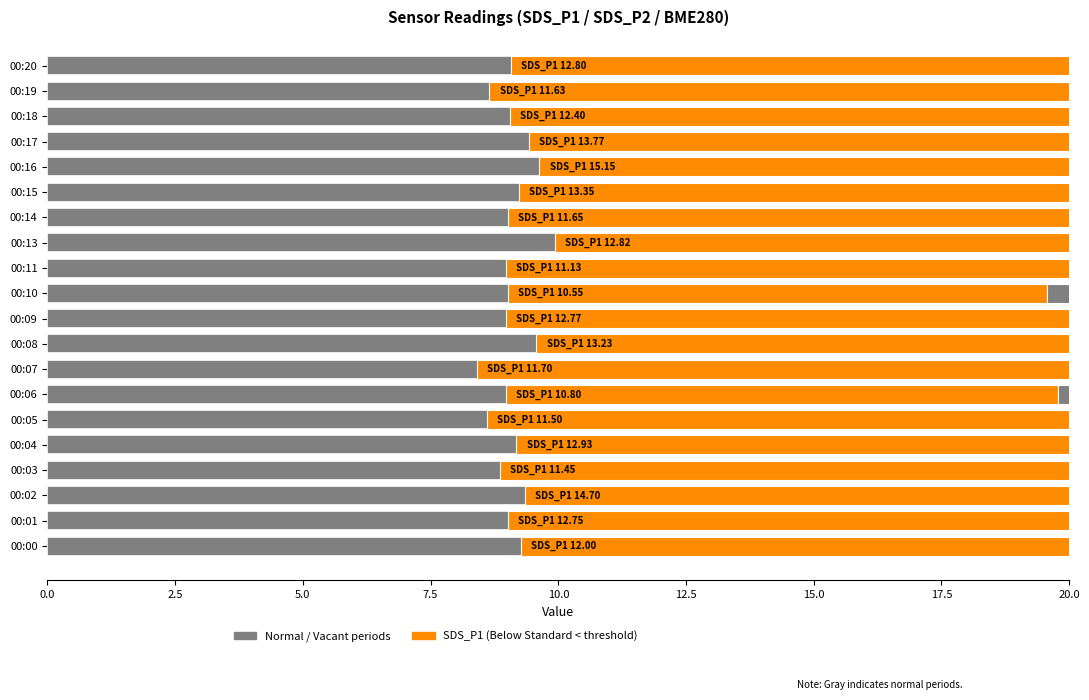

At how many categories does at least one series exceed 5?

20